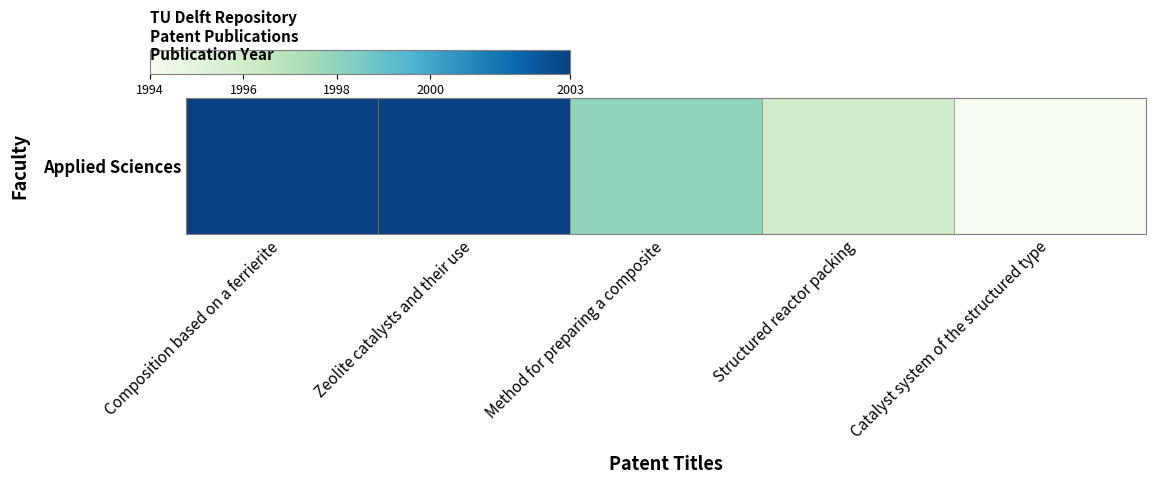

Count the number of values greater than 1998.

2